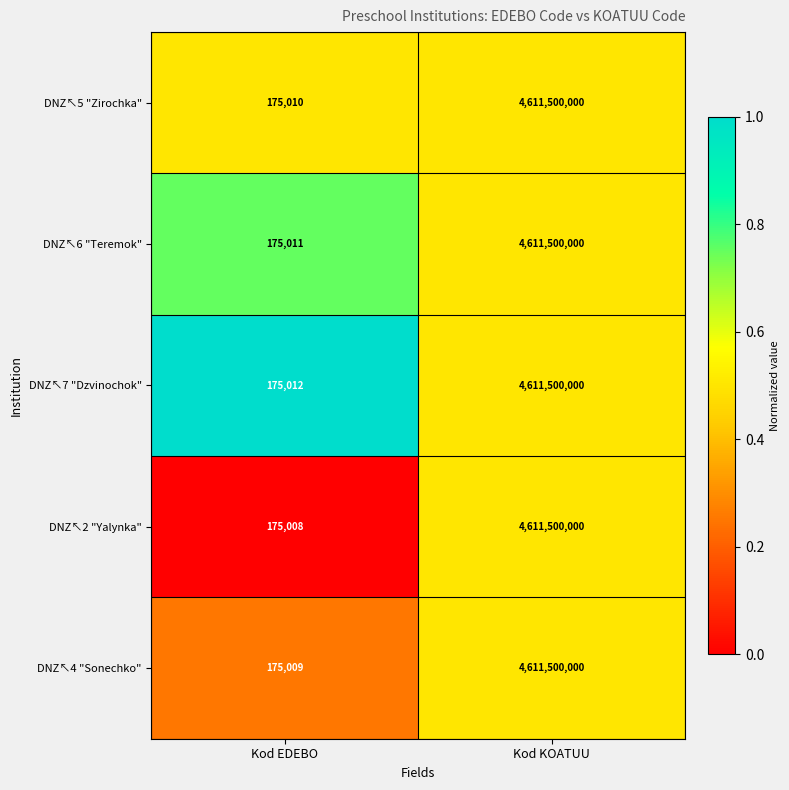

Which series has the largest total across all categories?

DNZ↖7 "Dzvinochok"